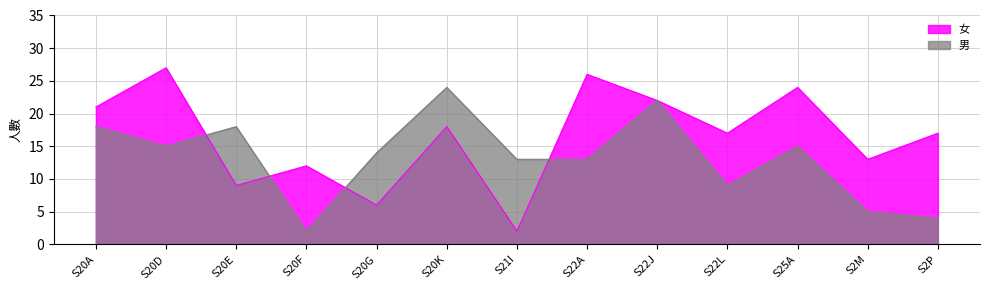

What is the maximum value for 男?

24